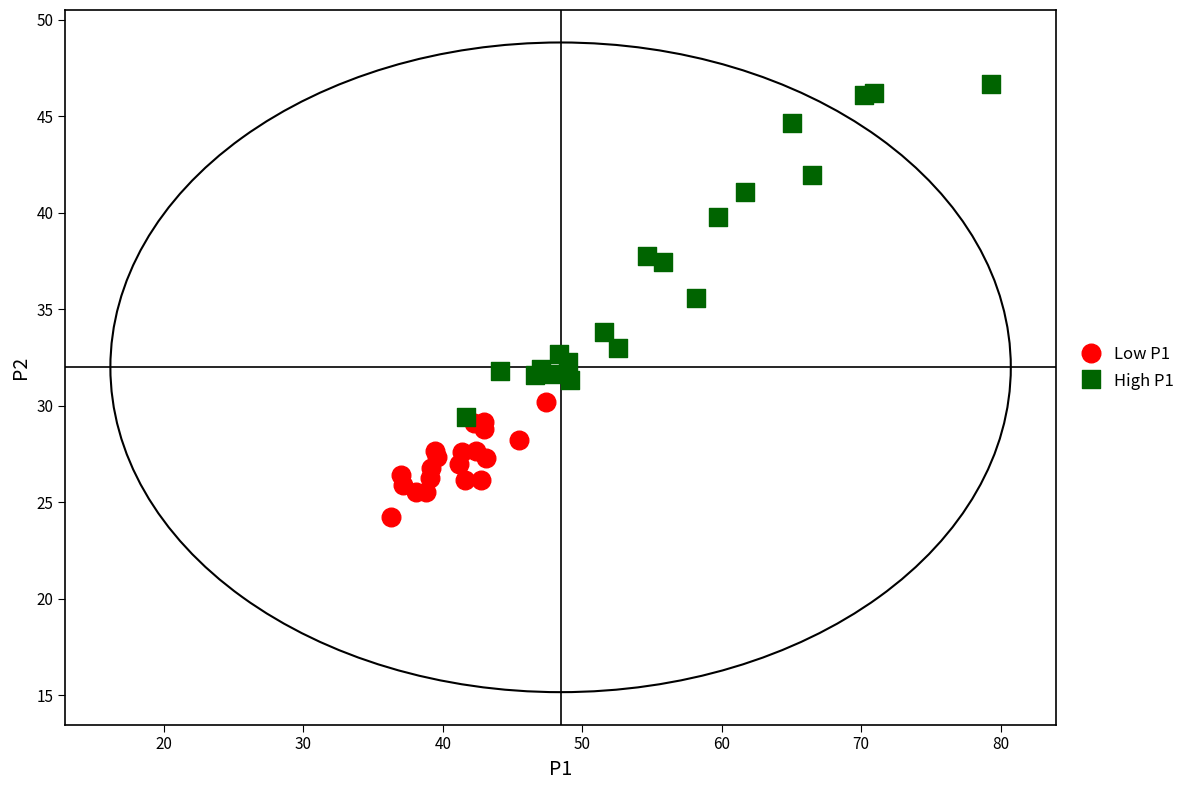

What are all the series names shown in the legend?

Low P1, High P1